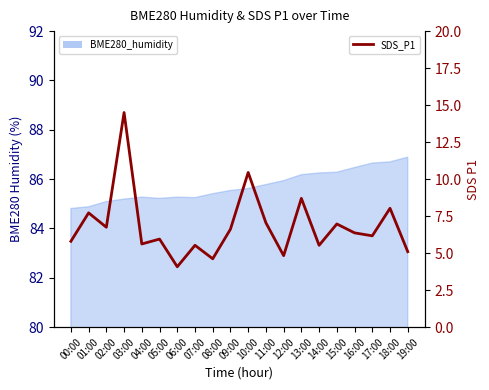

Between 17:00 and 04:00, which is larger?

17:00